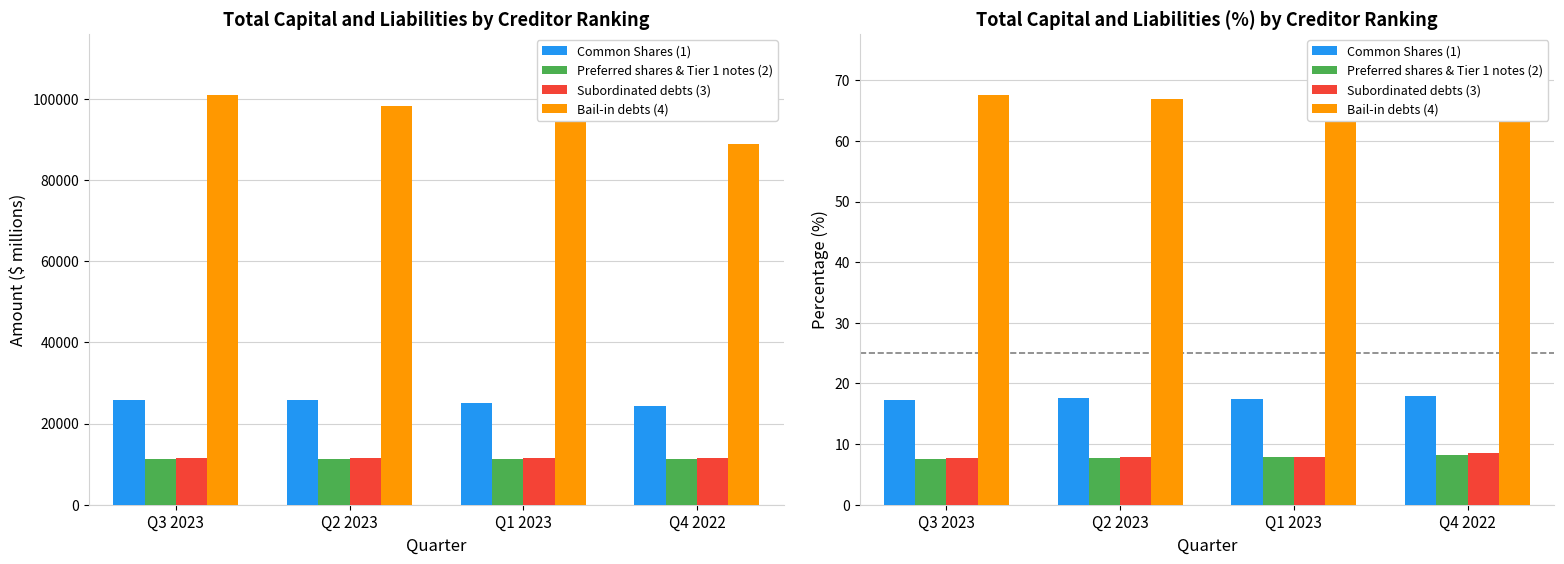

What value does the Subordinated debts (3) series have at Q3 2023?

7.6